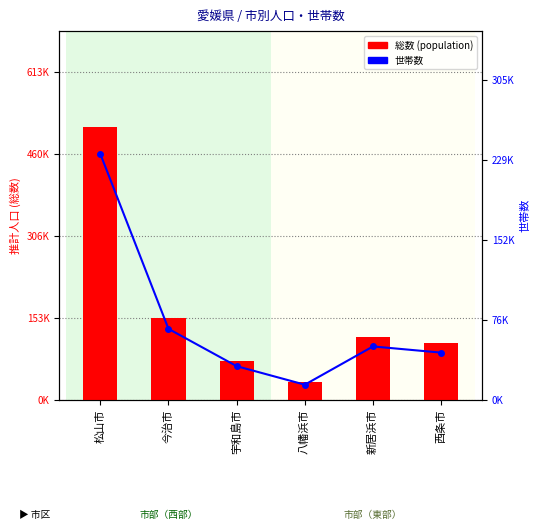

At how many categories does at least one series exceed 508854?

1